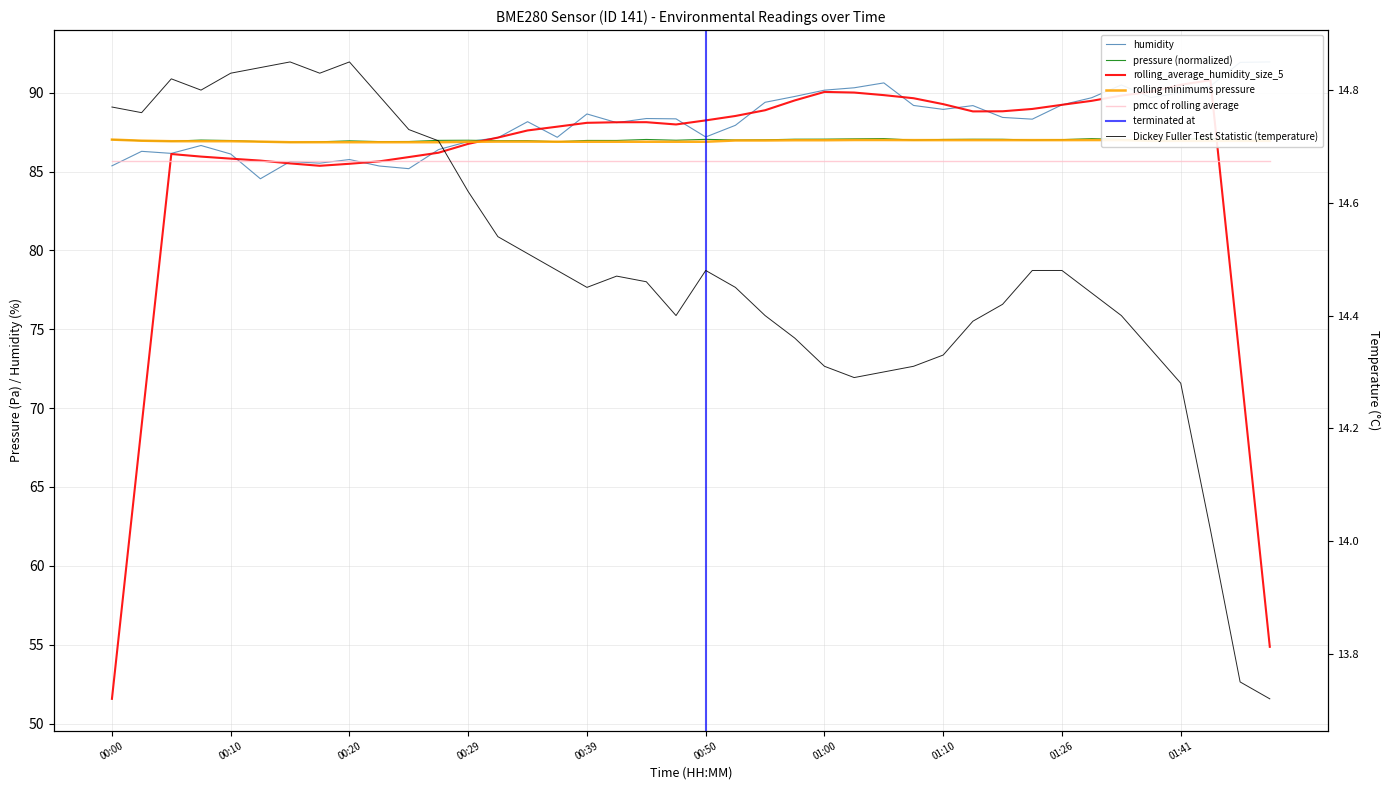

List the series in order of their peak value, highest first.

humidity, pressure, temperature